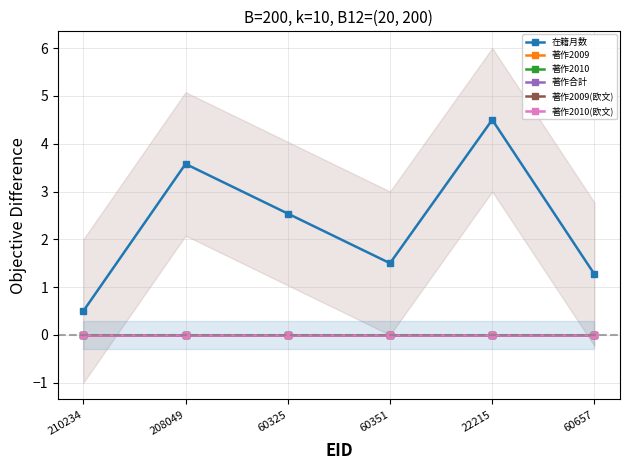

Reading left to right, list all the values displayed in this chart.

在籍月数: 210234=0.5	208049=3.6	60325=2.5	60351=1.5	22215=4.5	60657=1.3
著作2009: 210234=0.0	208049=0.0	60325=0.0	60351=0.0	22215=0.0	60657=0.0
著作2010: 210234=0.0	208049=0.0	60325=0.0	60351=0.0	22215=0.0	60657=0.0
著作合計: 210234=0.0	208049=0.0	60325=0.0	60351=0.0	22215=0.0	60657=0.0
著作2009(欧文): 210234=0.0	208049=0.0	60325=0.0	60351=0.0	22215=0.0	60657=0.0
著作2010(欧文): 210234=0.0	208049=0.0	60325=0.0	60351=0.0	22215=0.0	60657=0.0